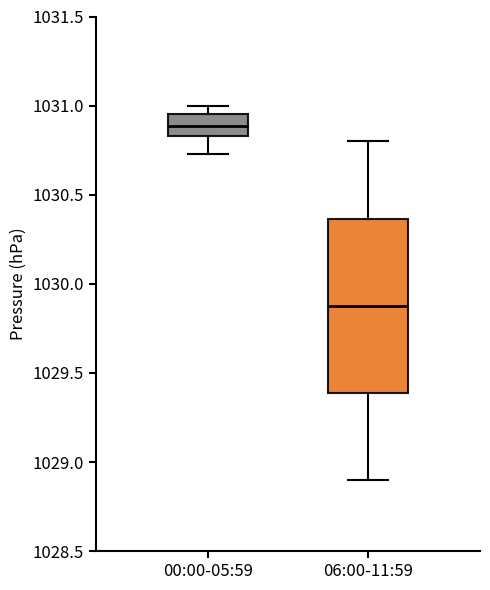

Which box is the tallest, from its lower edge to its upper edge?

06:00-11:59